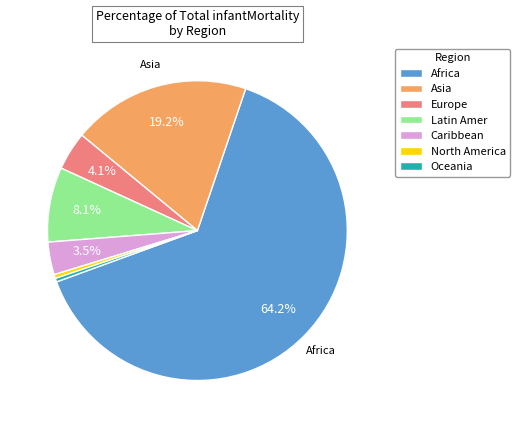

True or false: Africa accounts for 6% of the total.

False